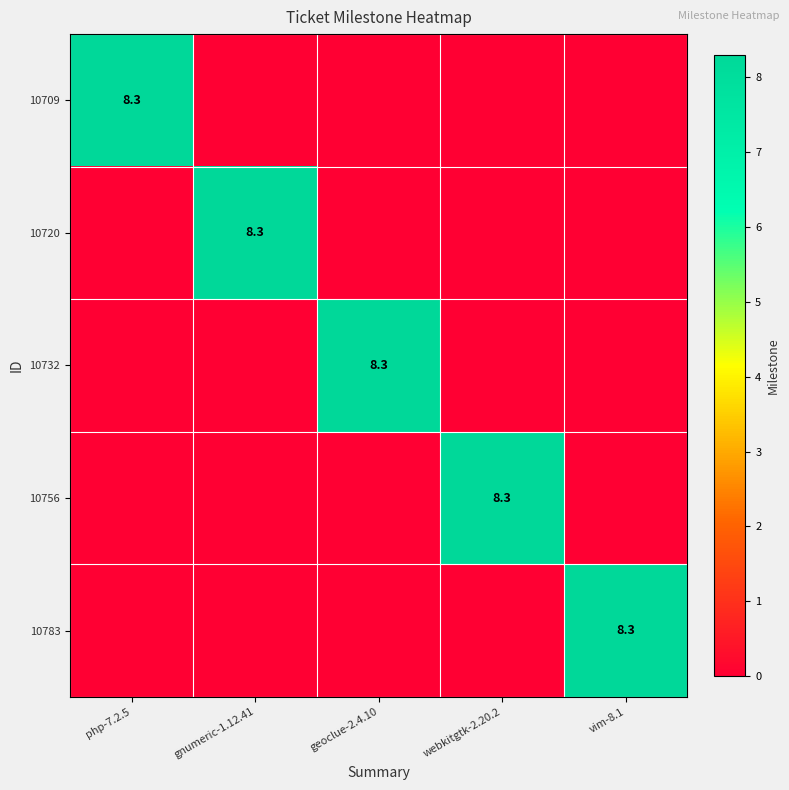

The value of 10709 at php-7.2.5 is 8.3. True or false?

True